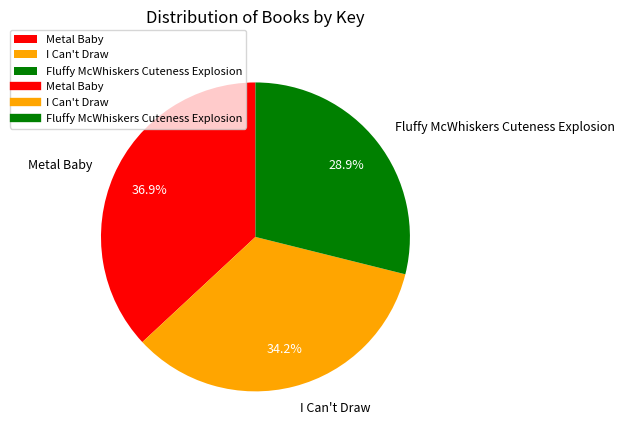

What percentage is the I Can't Draw slice, to the nearest percent?

34%